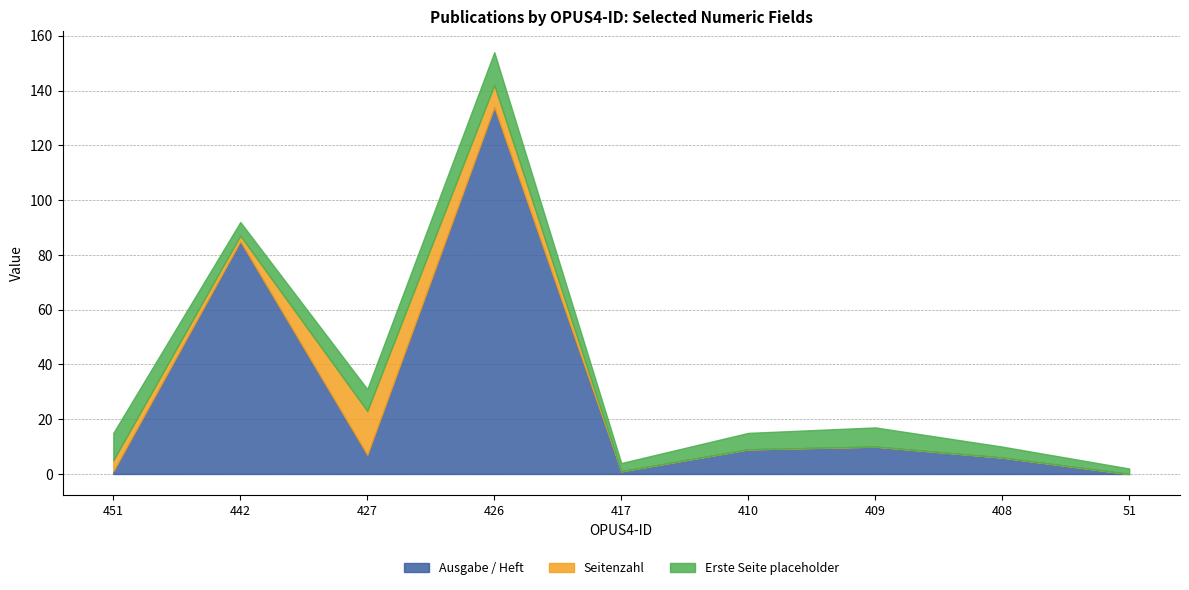

Reading right to left, what are all the values shown in this chart?

Ausgabe / Heft: 51=0	408=6	409=10	410=9	417=1	426=134	427=7	442=85	451=1
Seitenzahl: 51=0	408=0	409=0	410=0	417=0	426=8	427=16	442=2	451=4
Erste Seite placeholder: 51=2	408=4	409=7	410=6	417=3	426=12	427=8	442=5	451=10